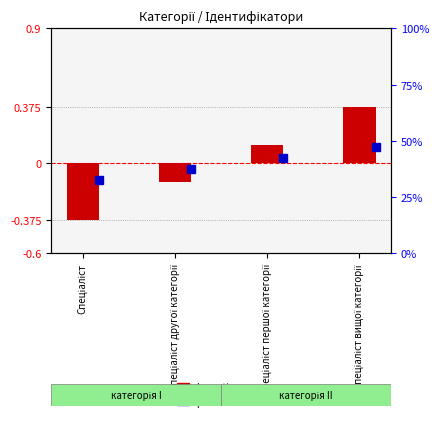

Are the bars horizontal?

No